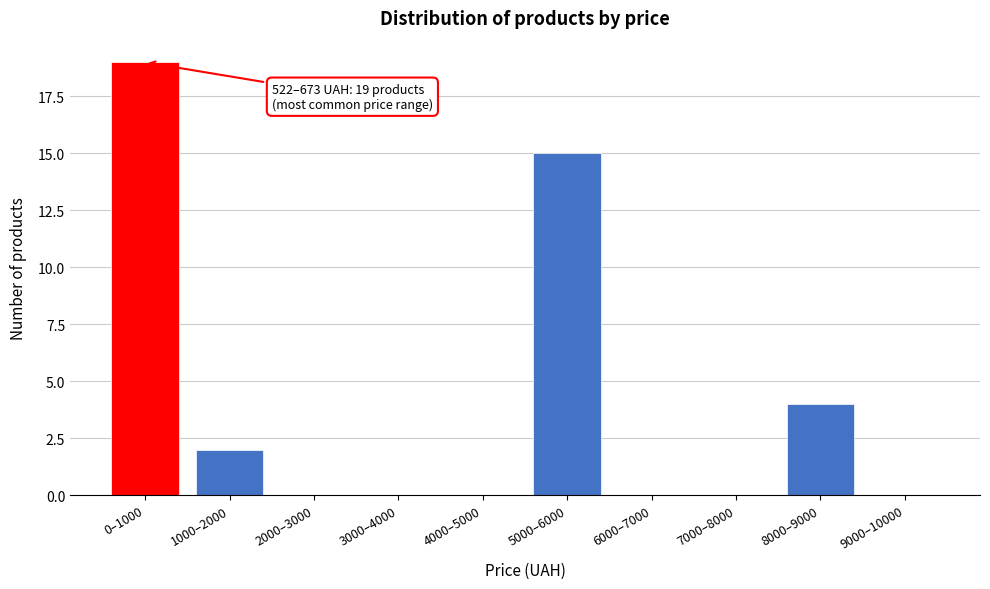

Reading left to right, transcribe all the data shown in this chart.

0–1000=19	1000–2000=2	2000–3000=0	3000–4000=0	4000–5000=0	5000–6000=15	6000–7000=0	7000–8000=0	8000–9000=4	9000–10000=0